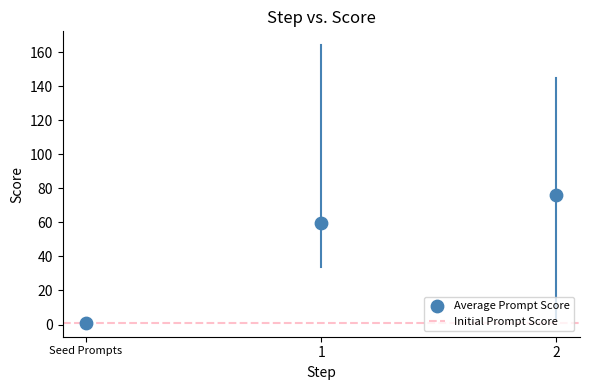

What Y value in the scatter plot is closest to 38?

59.4